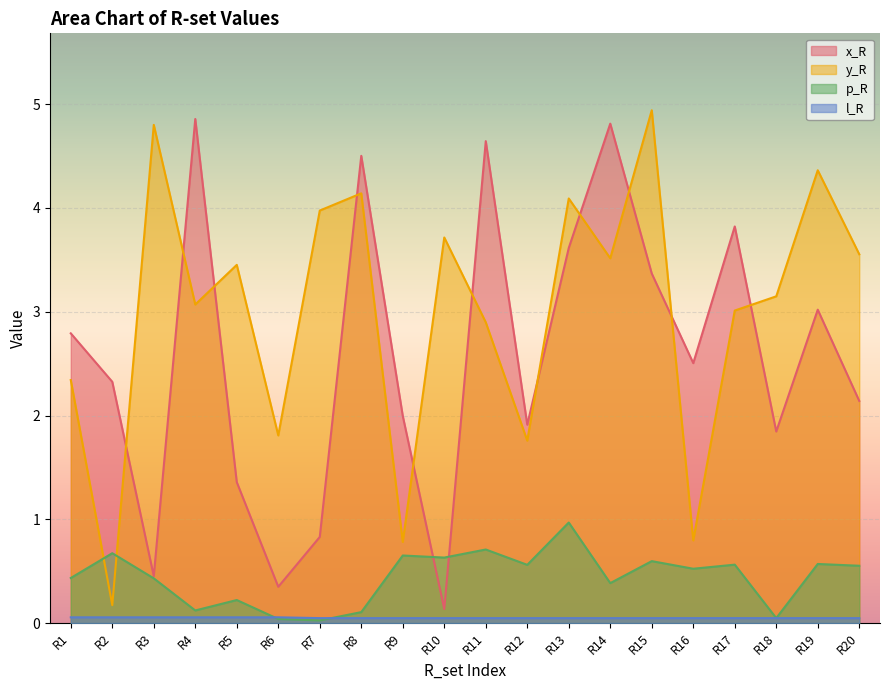

At which category is the sum across all series the highest?

R15